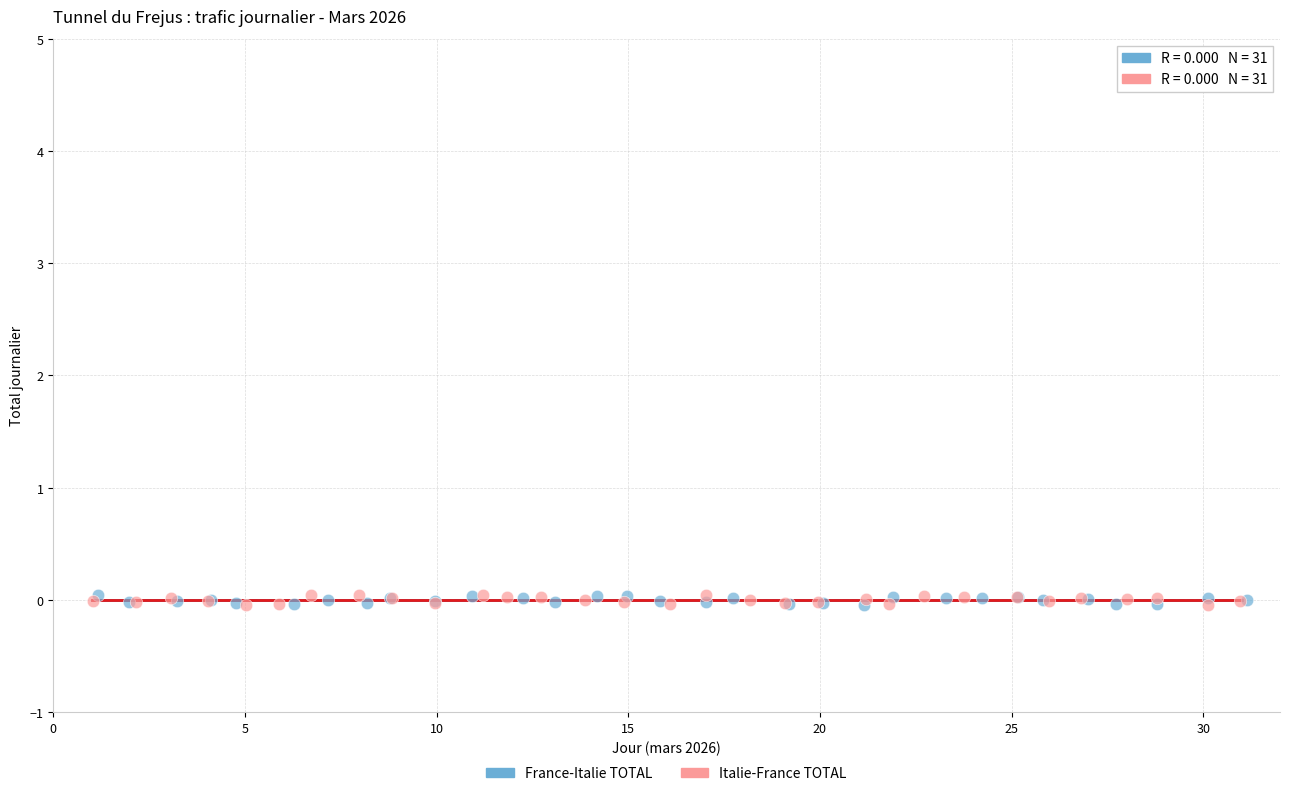

What are all the series names shown in the legend?

France-Italie TOTAL, Italie-France TOTAL